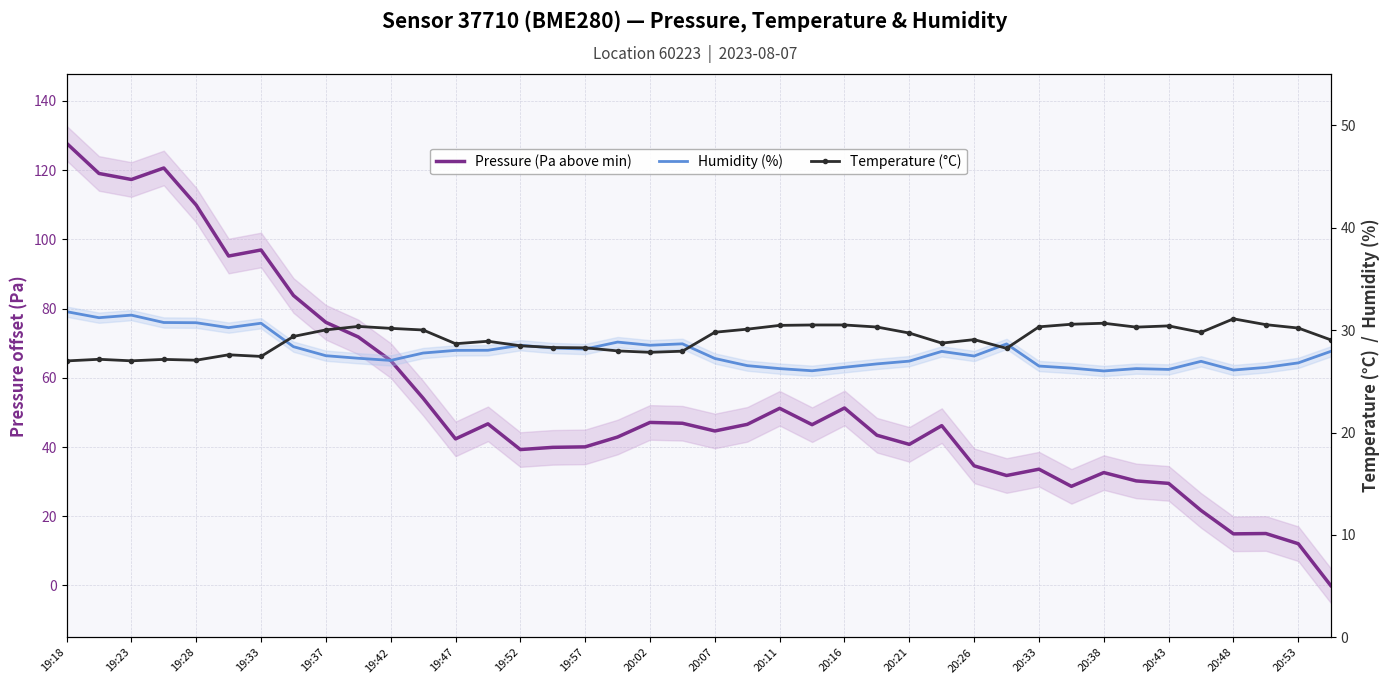

How many values in the Humidity (%) series exceed 27?

25